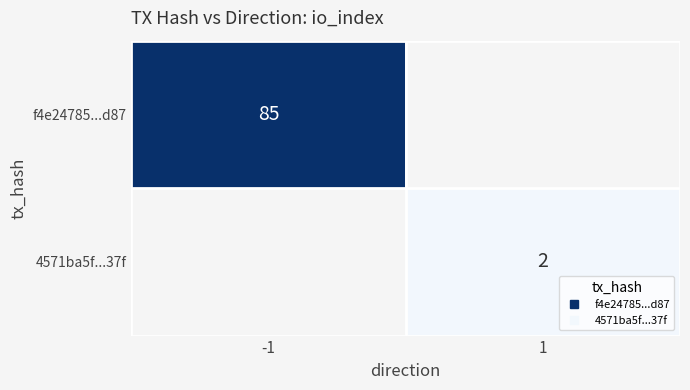

How many values in 4571ba5f...37f are above zero?

1